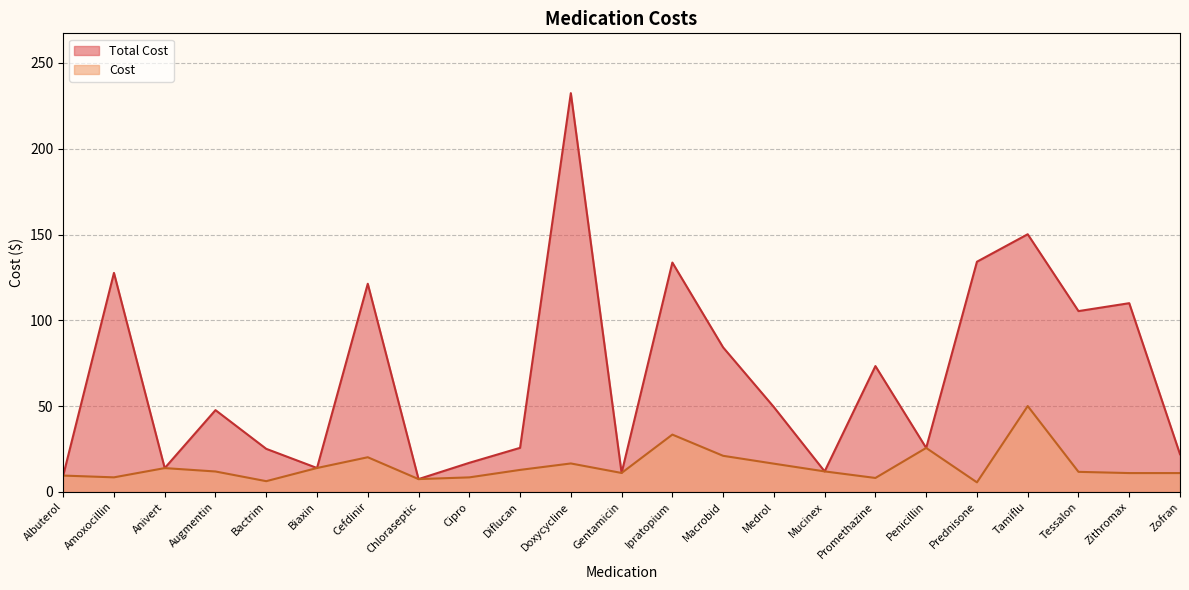

Which series changed the most between Ipratopium and Prednisone?

Cost